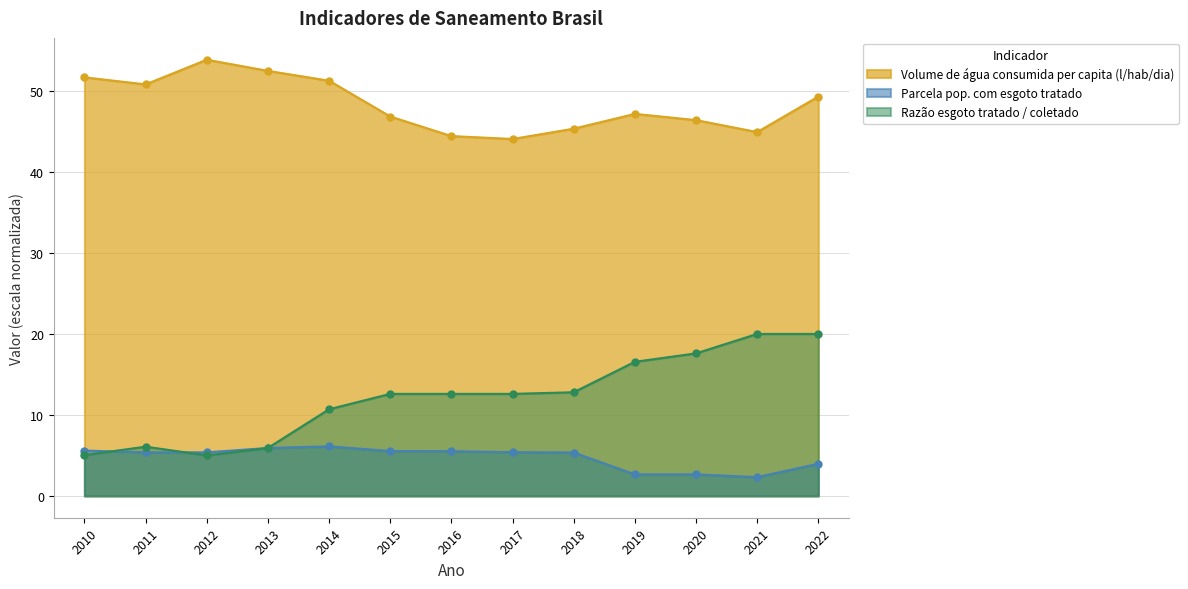

Rank the series by their maximum value, from highest to lowest.

Volume de água consumida per capita (l/hab/dia), Razão esgoto tratado / coletado, Parcela pop. com esgoto tratado